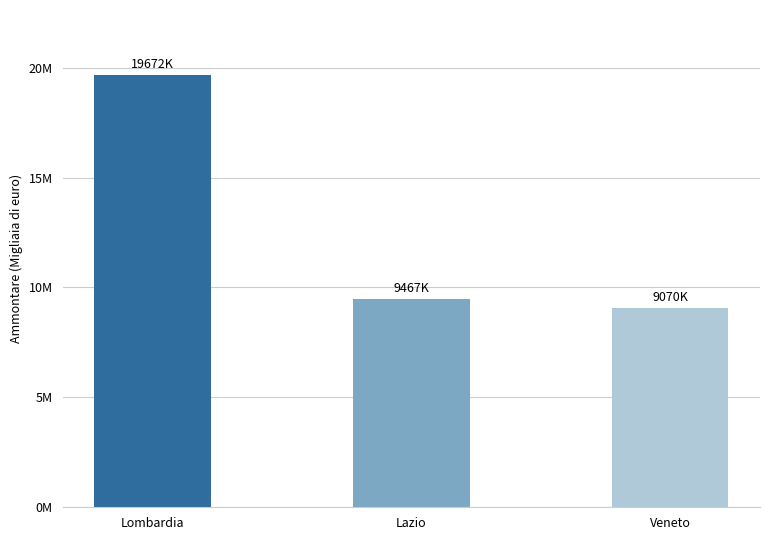

The chart shows a value of 19672072 at Lombardia. True or false?

True